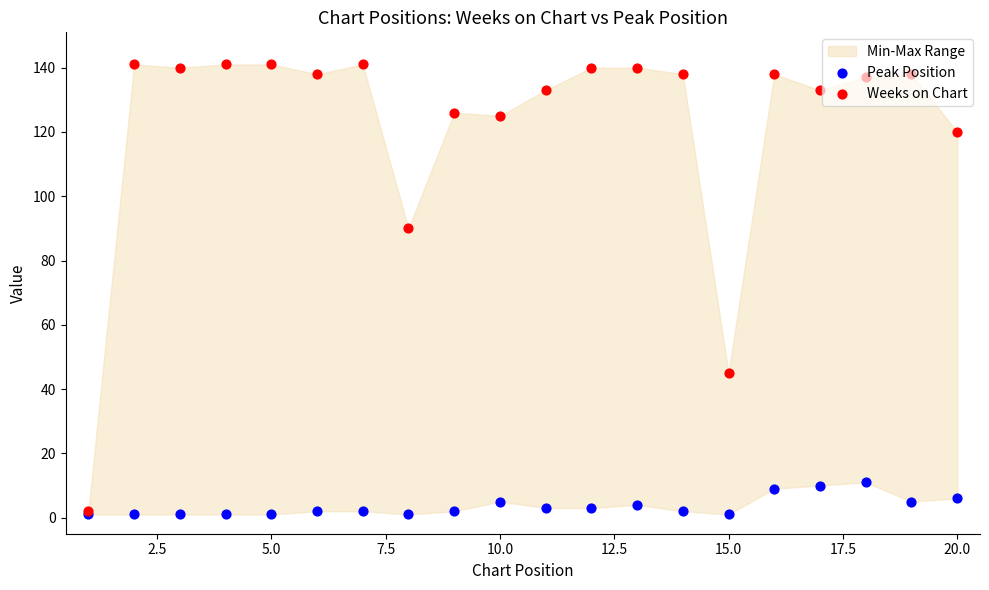

Which series reaches the maximum Y coordinate?

Weeks on Chart